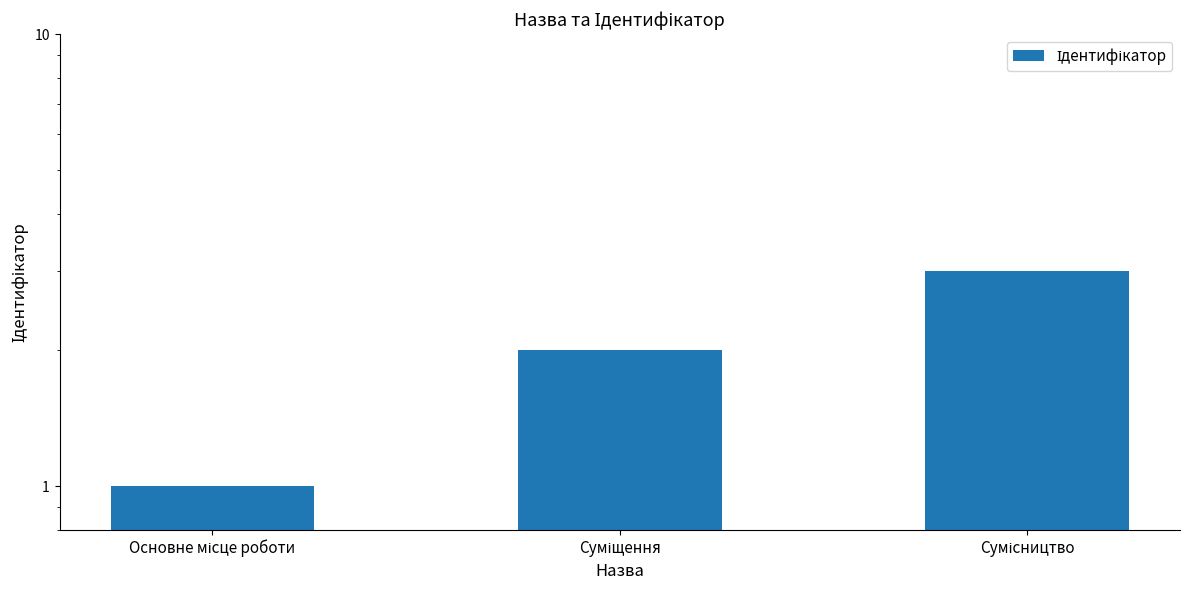

What position from the left is Сумісництво?

3